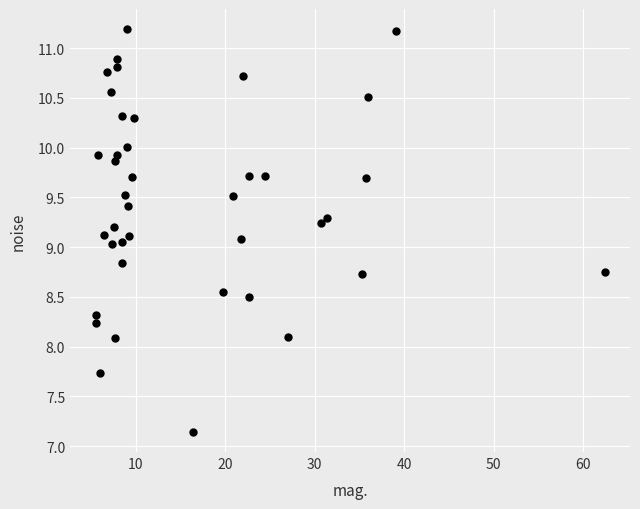

What is the range of Y values (max minus min)?

4.0